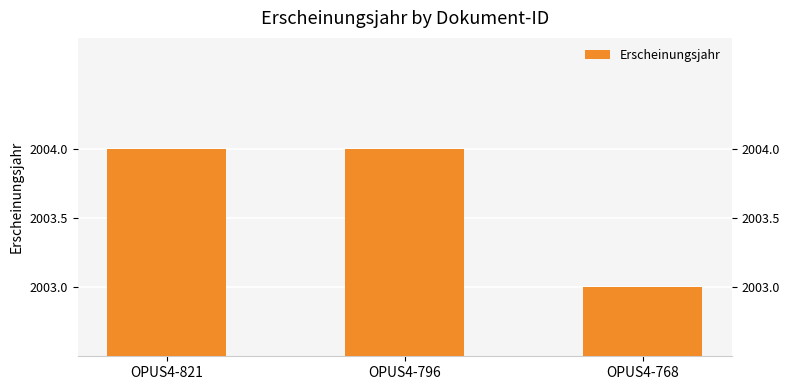

Rank the categories by value from highest to lowest.

OPUS4-821, OPUS4-796, OPUS4-768